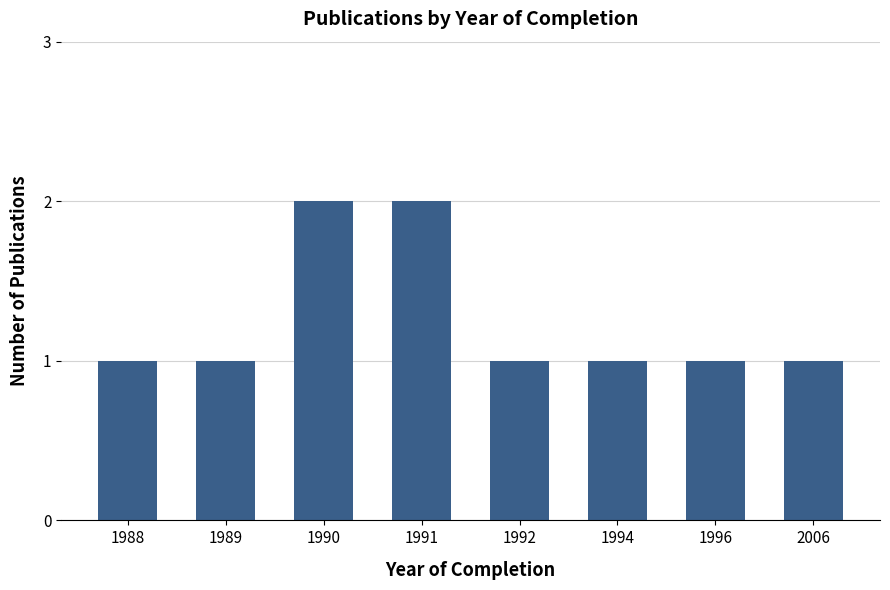

Reading left to right, extract all data points from this chart.

1	1	2	2	1	1	1	1